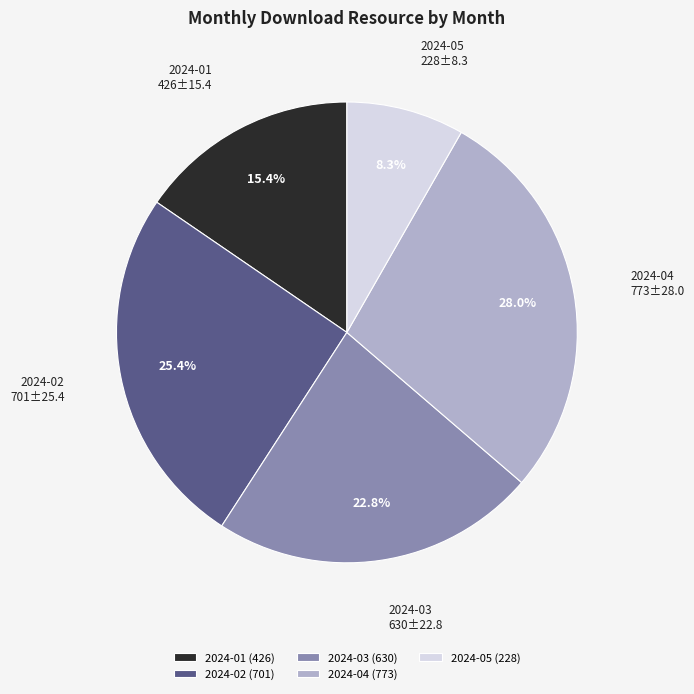

Rank the categories by value from highest to lowest.

2024-04, 2024-02, 2024-03, 2024-01, 2024-05